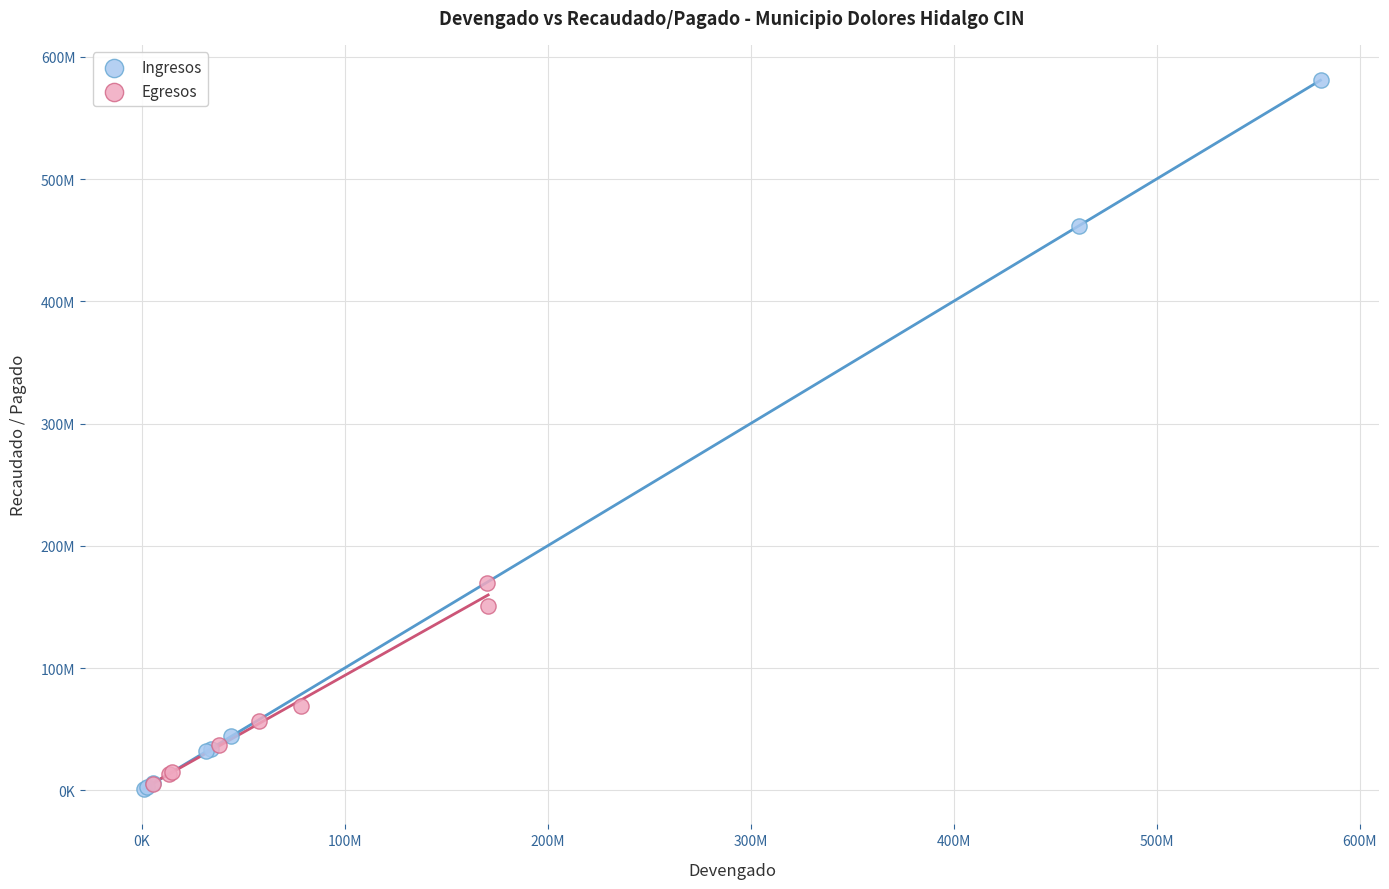

Which series has the largest Y range (max minus min)?

Ingresos